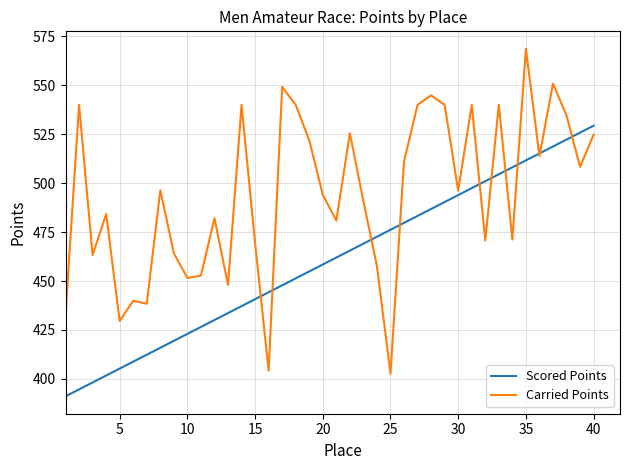

What is the maximum value for Scored Points?

529.4